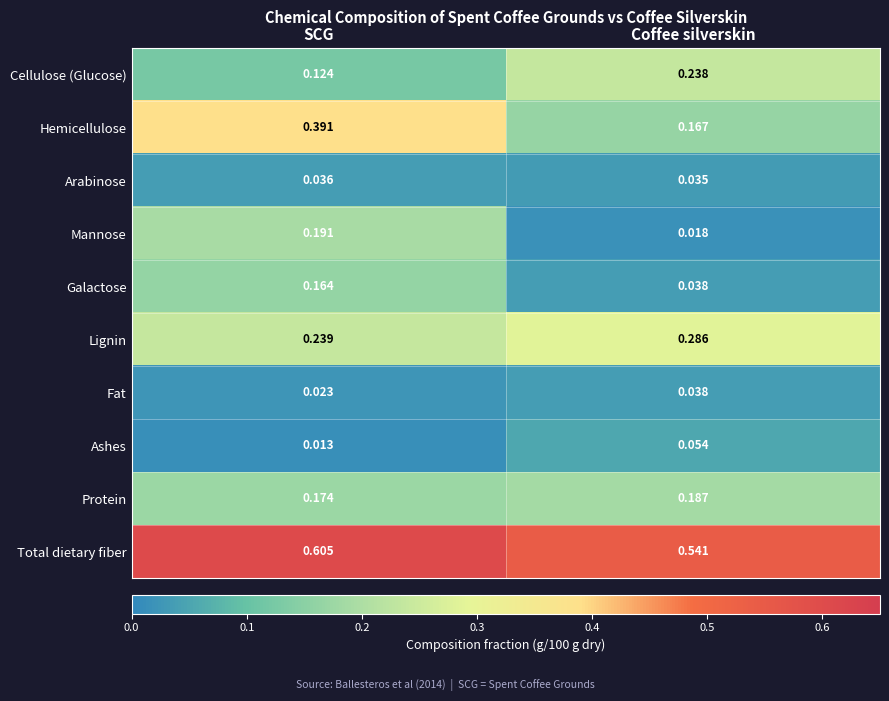

Where is Lignin nearest to the value 0?

SCG